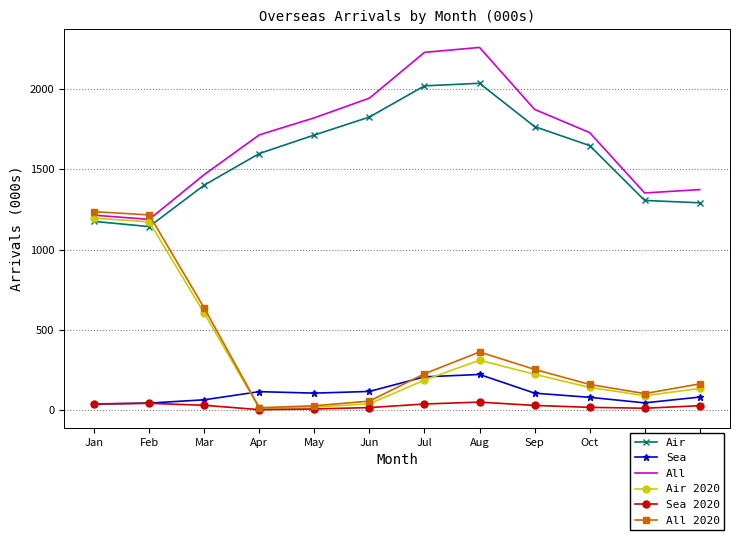

At which label does Air 2020 reach its peak?

Jan